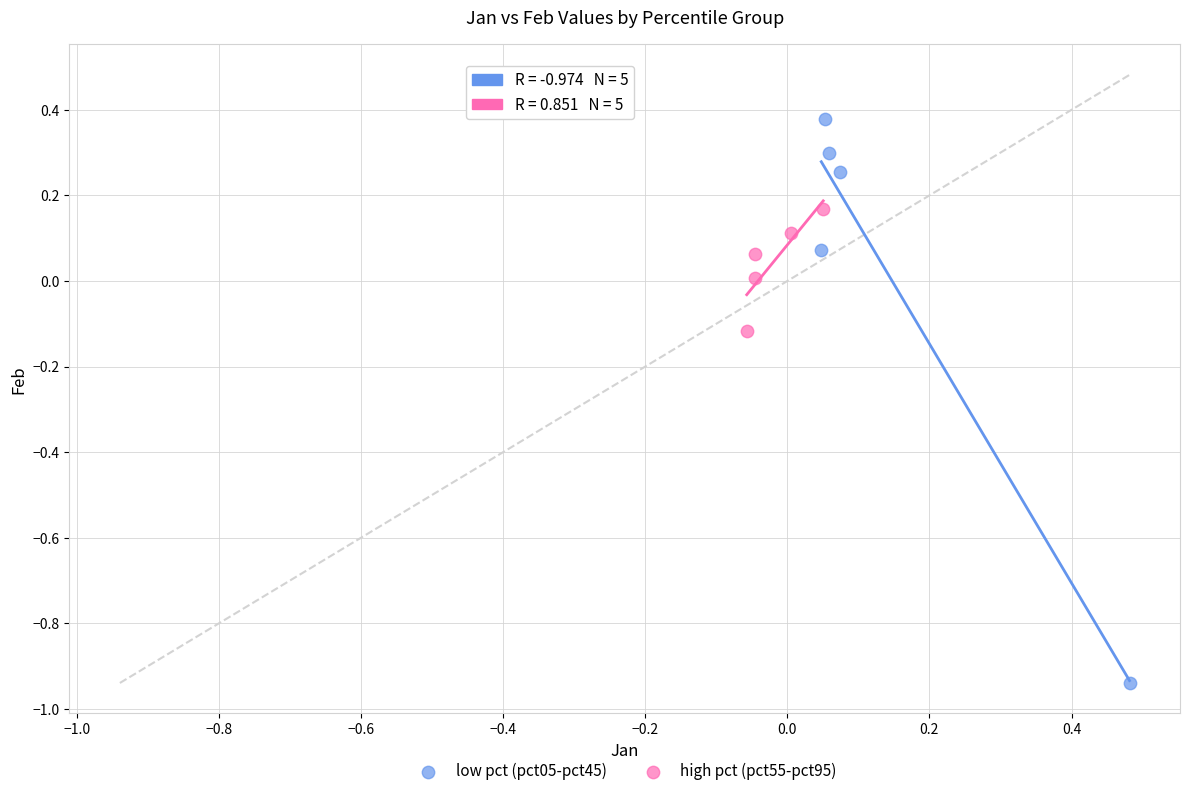

What are all the series names shown in the legend?

low pct (pct05-pct45), high pct (pct55-pct95)